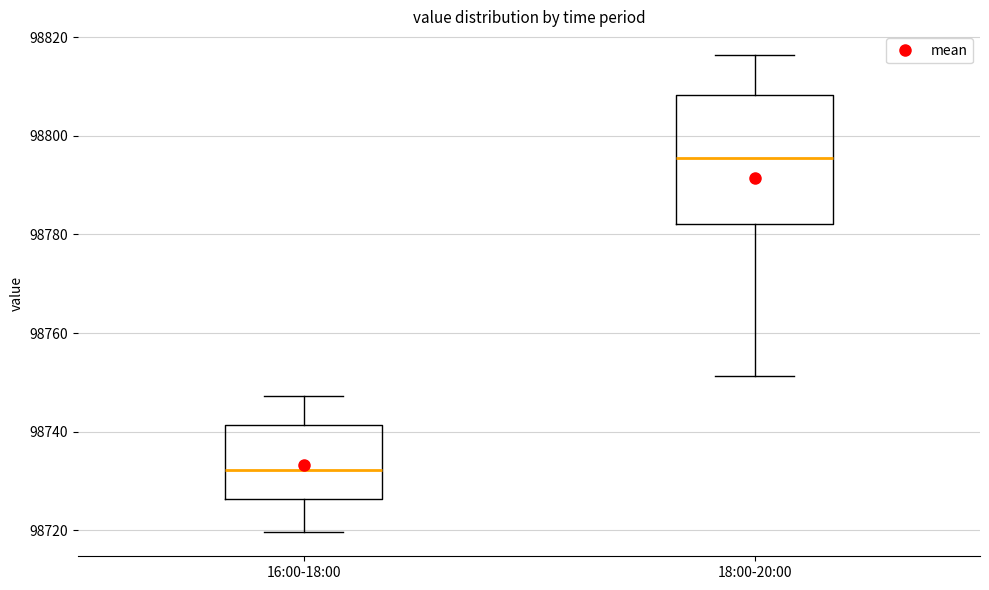

Where does the lower whisker of the box for 18:00-20:00 end on the y-axis? The values are not printed on the chart, so give them approximately, as read against the axis.

98752